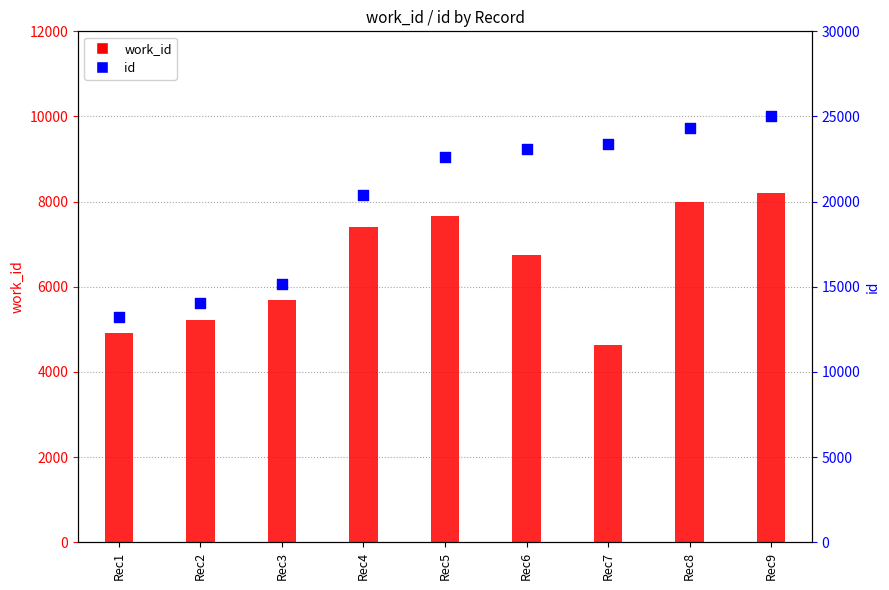

Which series contains the lowest Y value?

work_id